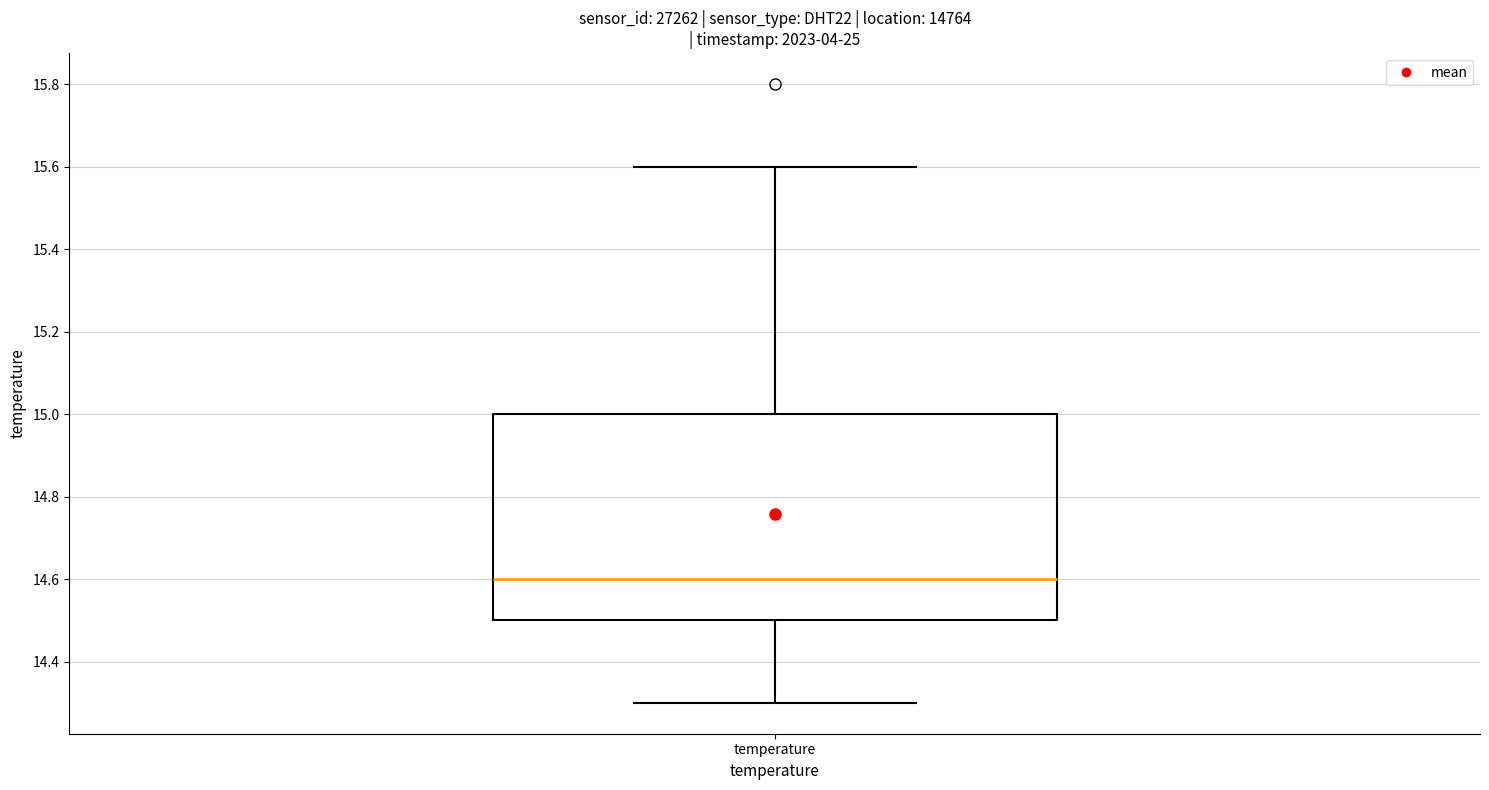

Read this box plot against the y-axis: the position of the median line, the range covered by the box, and the ends of both whiskers. The values are not printed on the chart, so give them approximately, as read against the axis.

median 14.6, box 14.5 to 15.0, whiskers 14.3 to 15.6